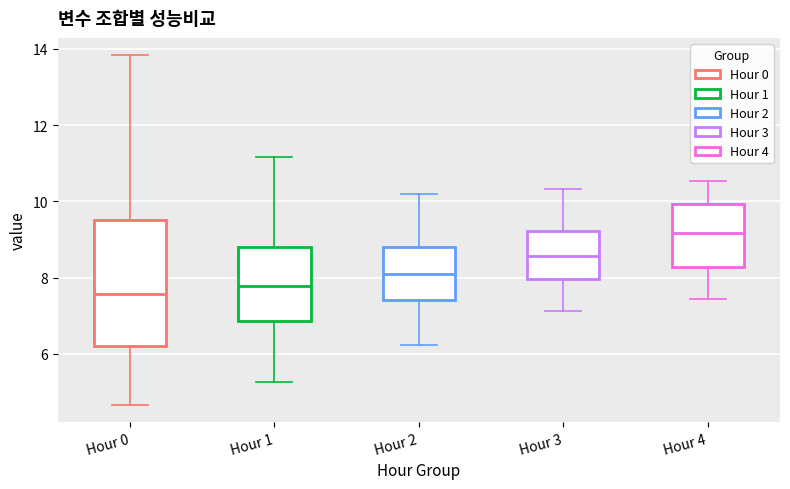

Reading left to right, transcribe this box plot: for each box, give where its median line is, the range the box spans, and where its two whiskers end, as read against the y-axis. The values are not printed on the chart, so give them approximately, as read against the axis.

Hour 0: median 7.6, box 6.2 to 9.6, whiskers 4.6 to 13.8
Hour 1: median 7.8, box 6.8 to 8.8, whiskers 5.2 to 11.2
Hour 2: median 8.2, box 7.4 to 8.8, whiskers 6.2 to 10.2
Hour 3: median 8.6, box 8.0 to 9.2, whiskers 7.2 to 10.4
Hour 4: median 9.2, box 8.2 to 10.0, whiskers 7.4 to 10.6